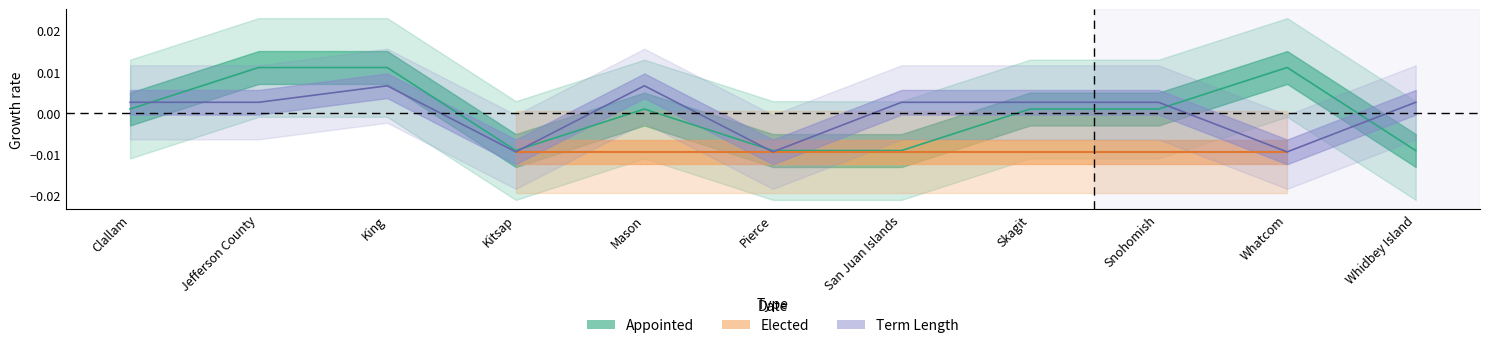

At which category does the chart reach its peak across all series?

Jefferson County